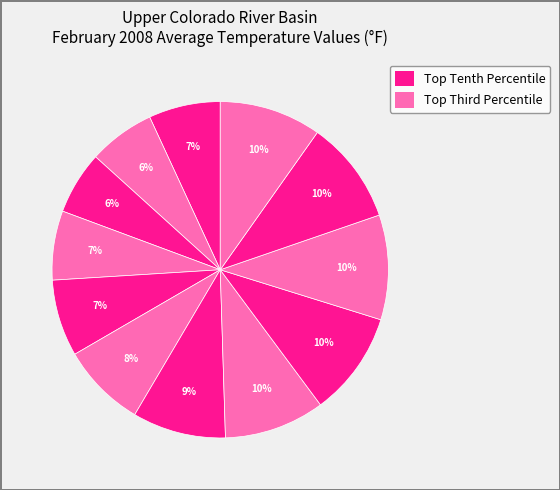

Count the number of slices in the pie.

12